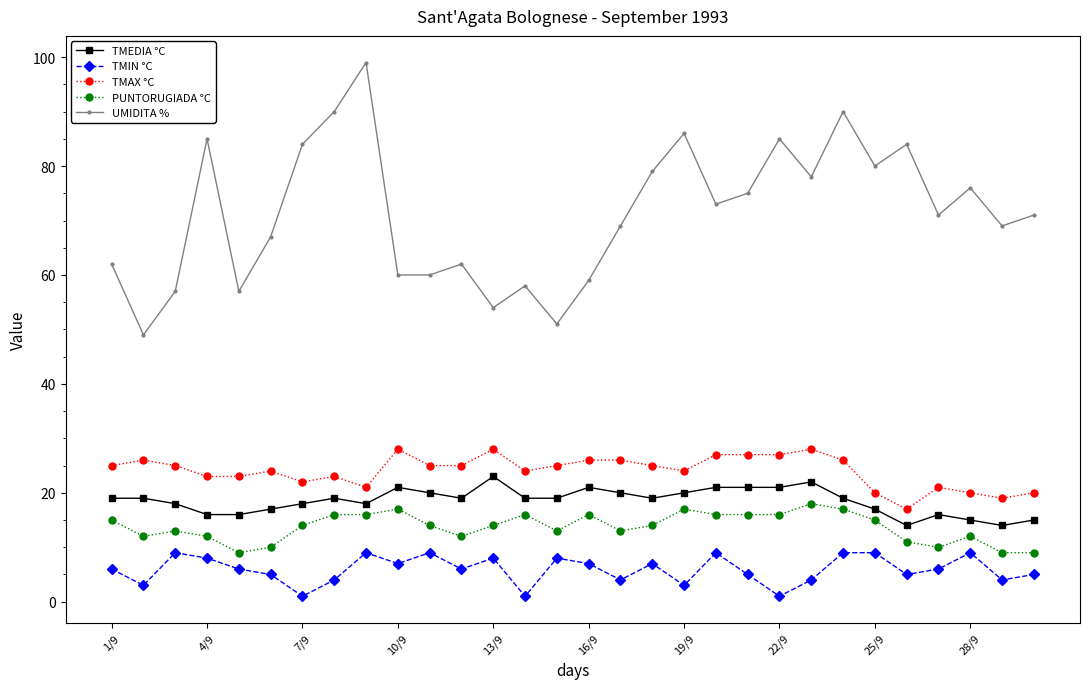

Rank the series by their maximum value, from highest to lowest.

UMIDITA %, TMAX °C, TMEDIA °C, PUNTORUGIADA °C, TMIN °C